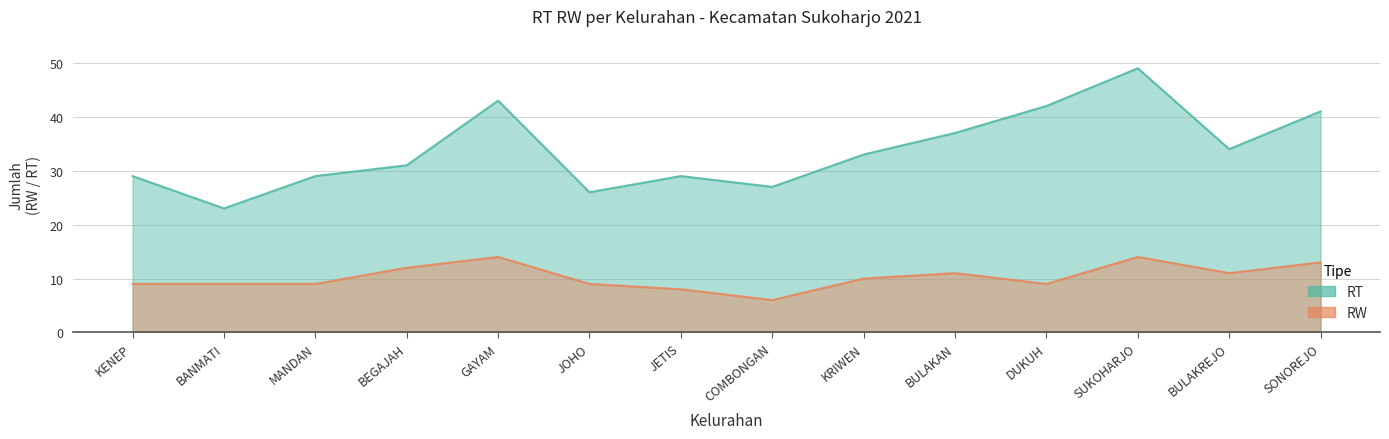

What is the greatest value displayed?

49